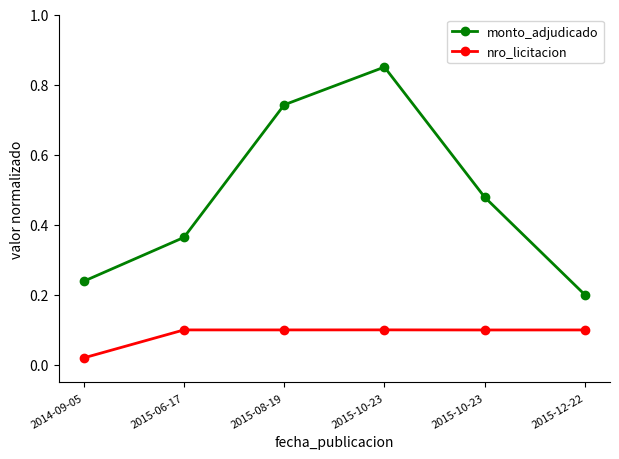

How many categories are shown in the chart?

6